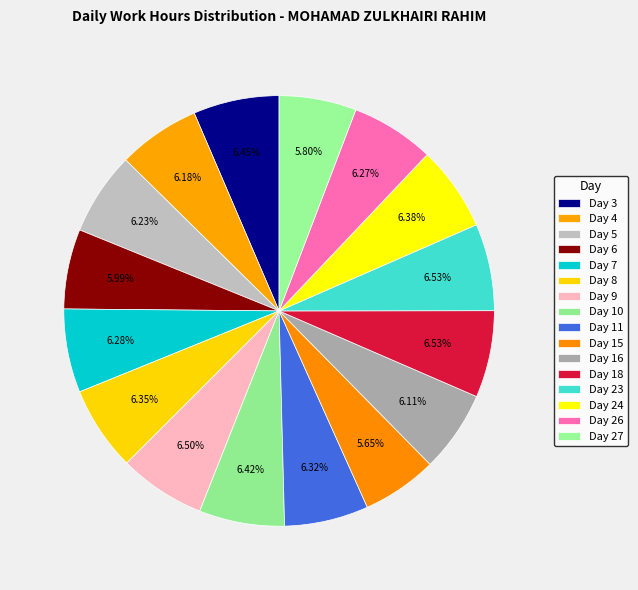

How many slices are in this pie chart?

16